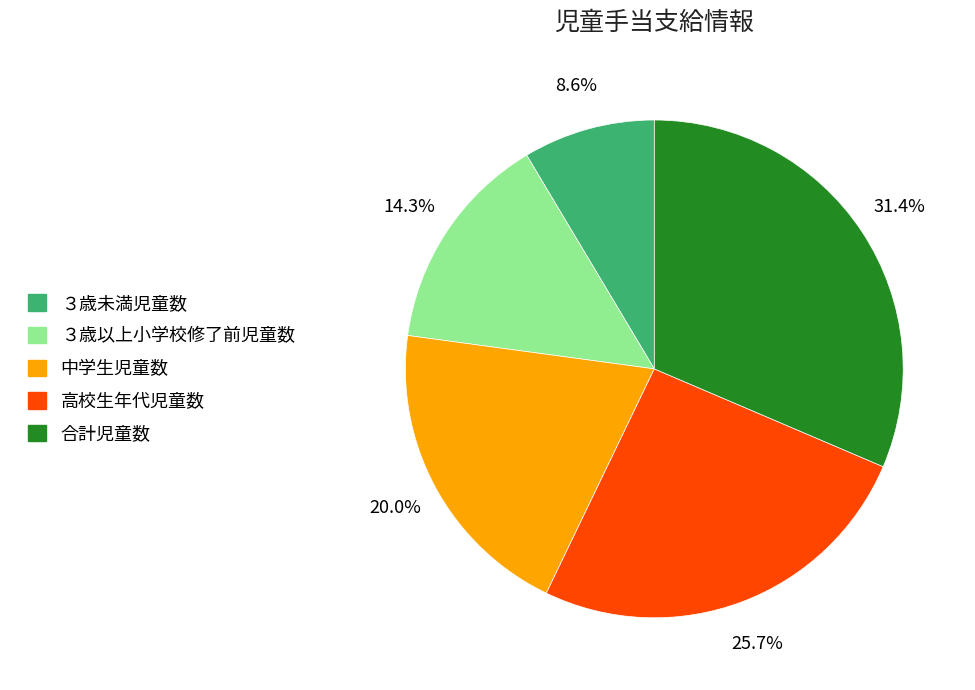

To the nearest percent, what is the difference between the largest and smallest slice percentages?

23%